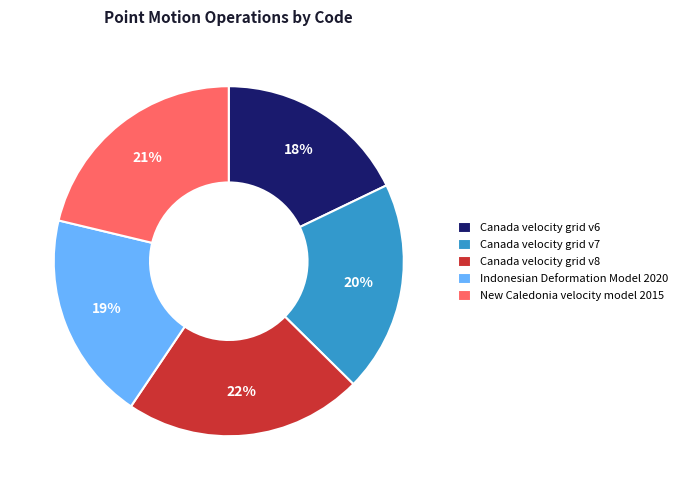

How many slices are in this pie chart?

5